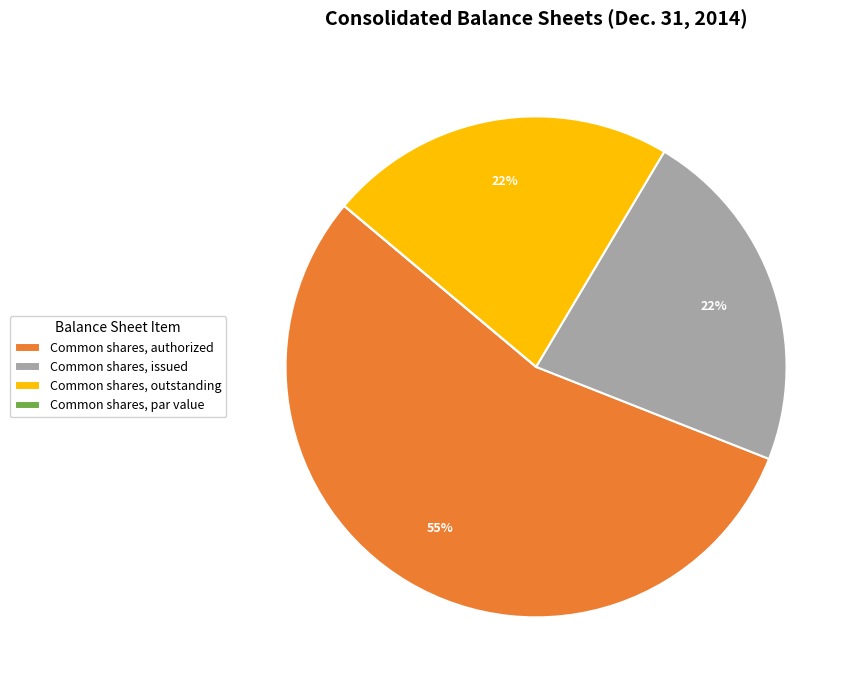

What is the ratio of the value at Common shares, outstanding to the value at Common shares, authorized?

0.4